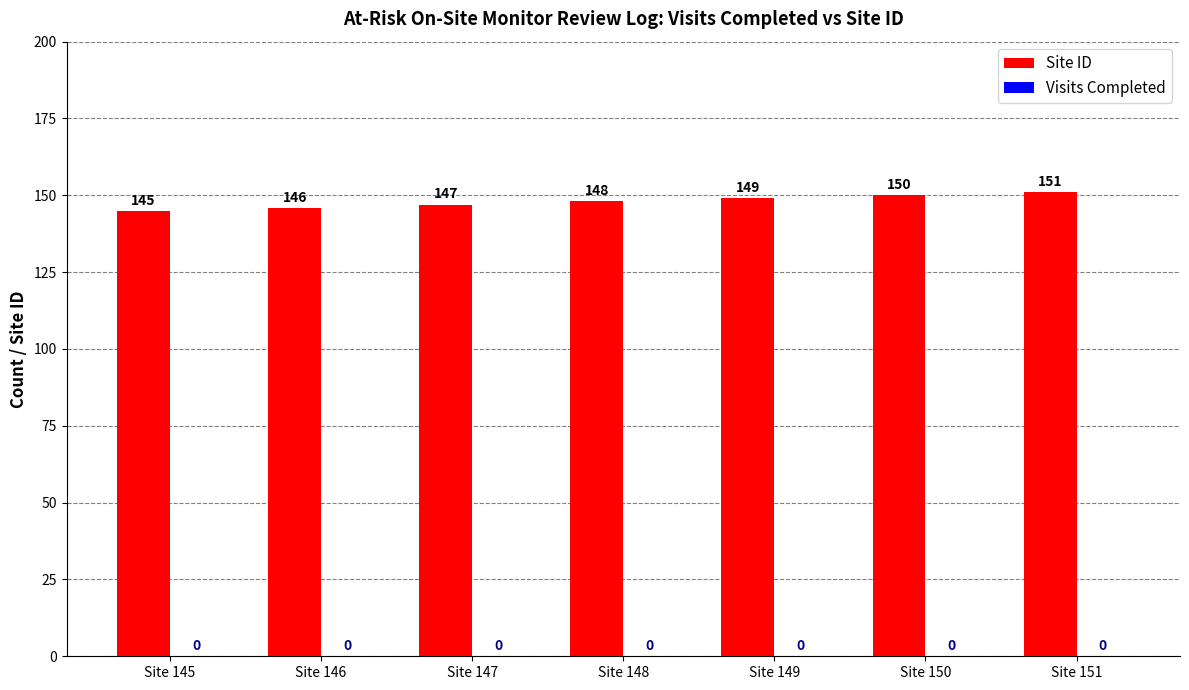

List the labels in order of value, largest first.

Site 151, Site 150, Site 149, Site 148, Site 147, Site 146, Site 145